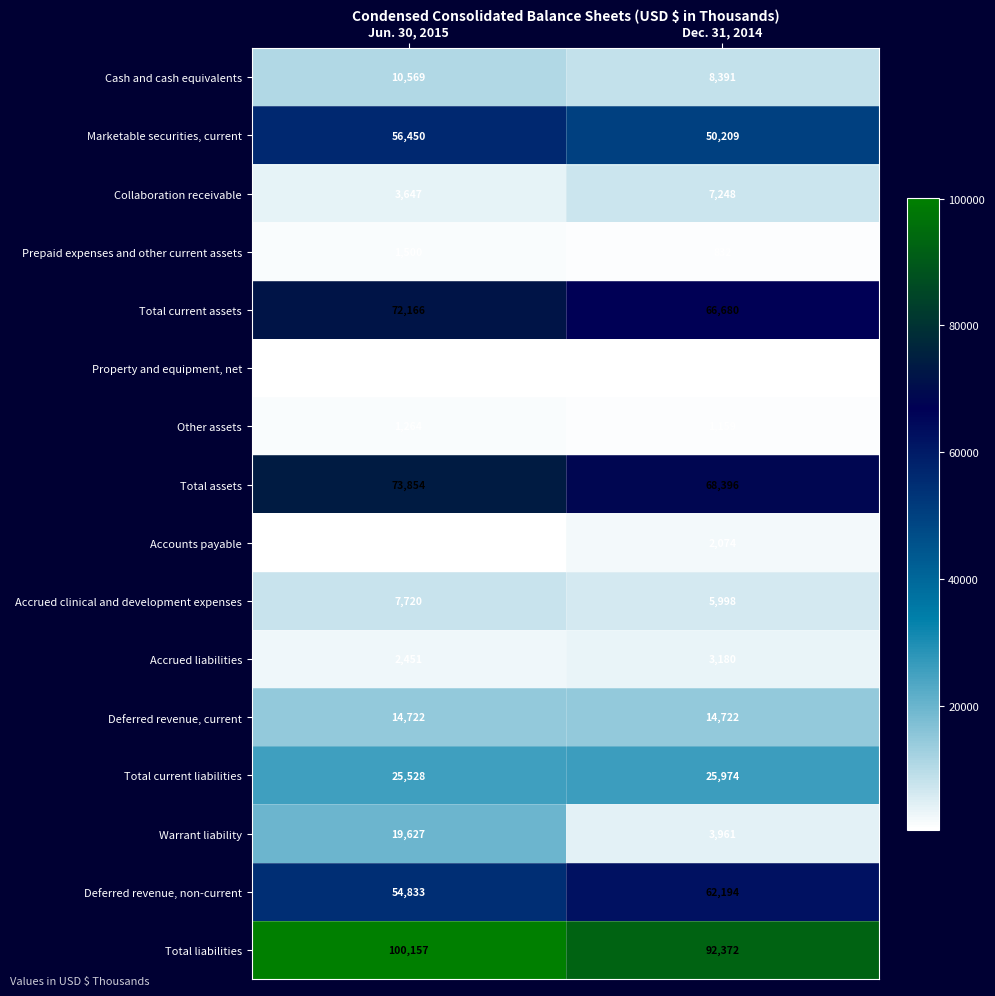

At Jun. 30, 2015, list the series in order from largest to smallest.

Total liabilities, Total assets, Total current assets, Marketable securities, current, Deferred revenue, non-current, Total current liabilities, Warrant liability, Deferred revenue, current, Cash and cash equivalents, Accrued clinical and development expenses, Collaboration receivable, Accrued liabilities, Prepaid expenses and other current assets, Other assets, Accounts payable, Property and equipment, net